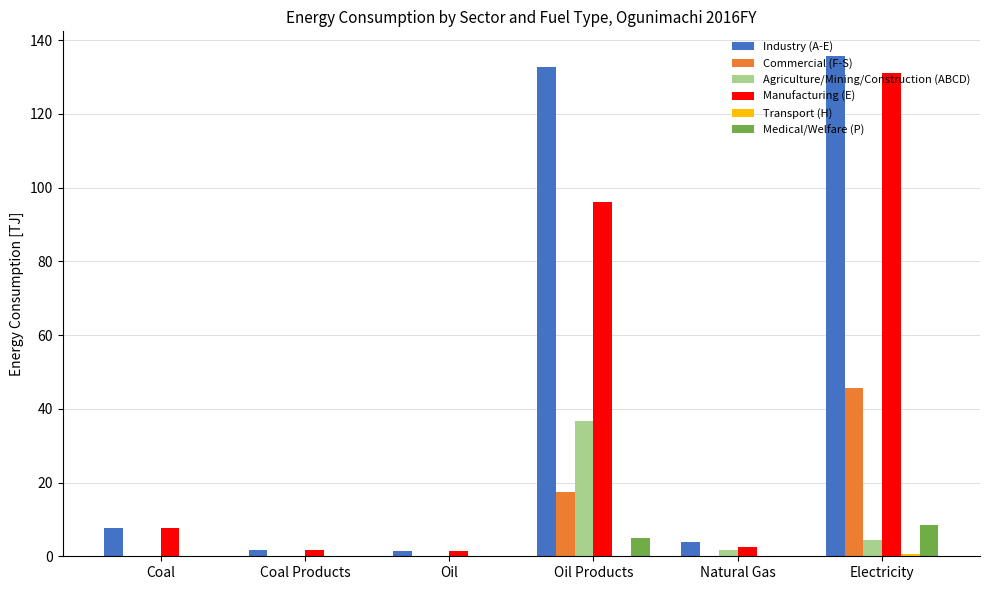

Where does the Industry (A-E) series first go above 7?

Coal